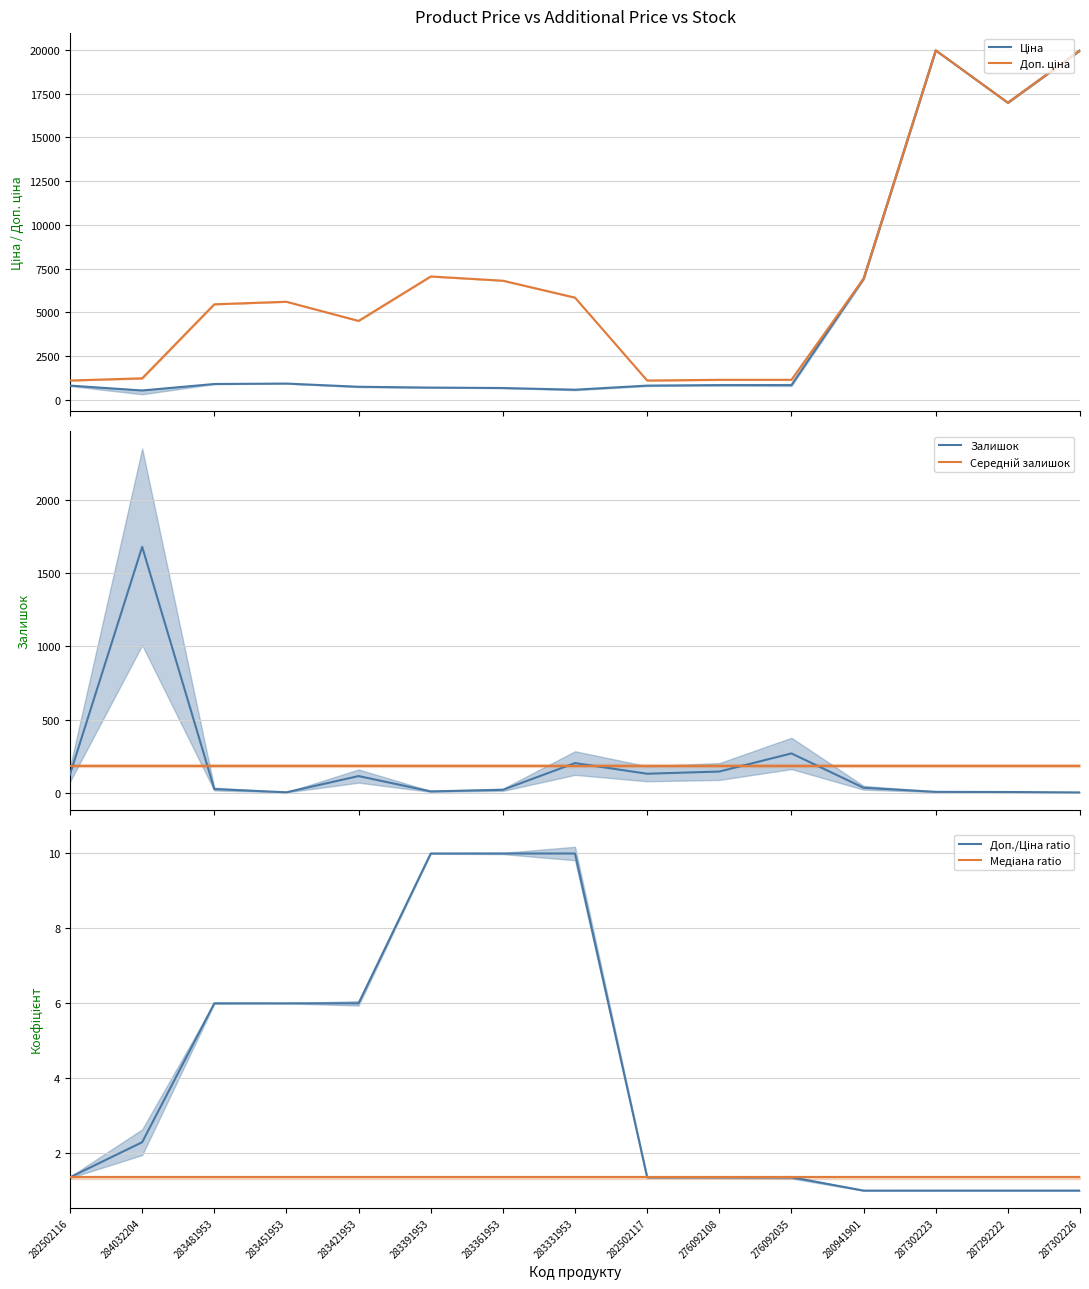

What is the difference between the maximum and minimum values in the Доп./Ціна ratio series?

9.0